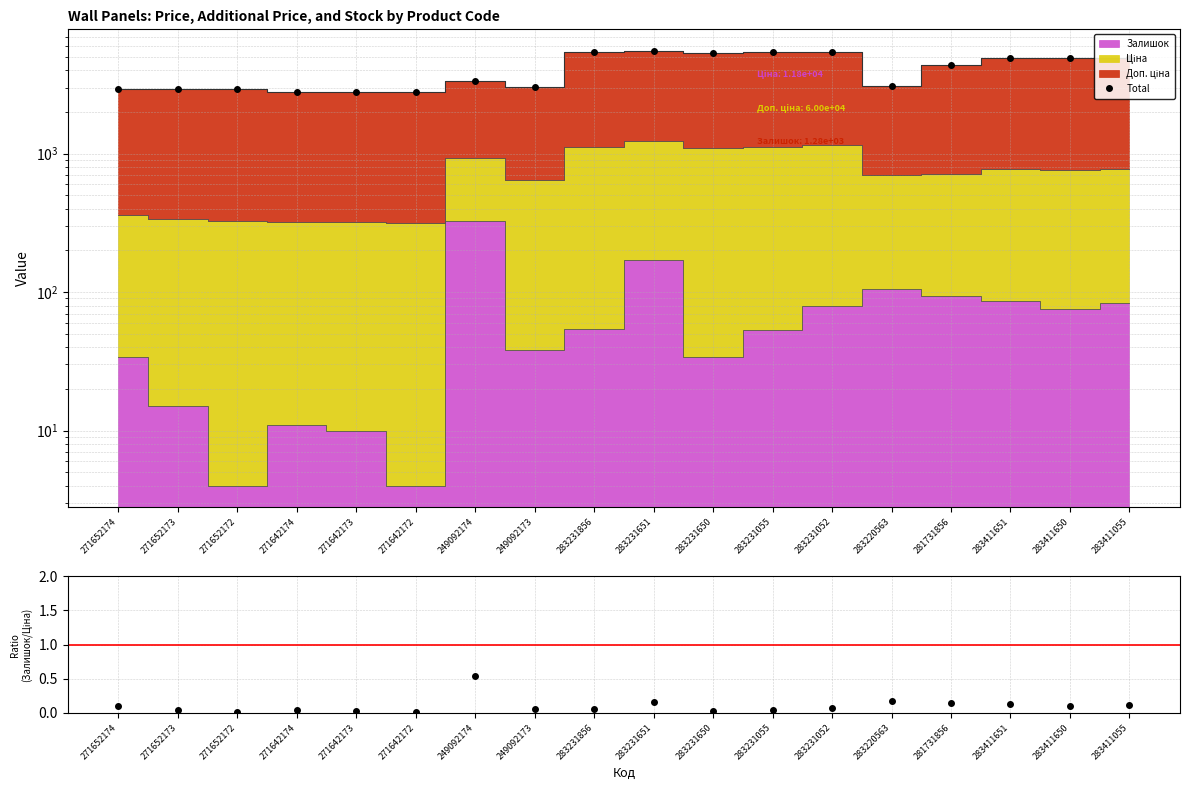

At which category is the sum across all series the highest?

283231651